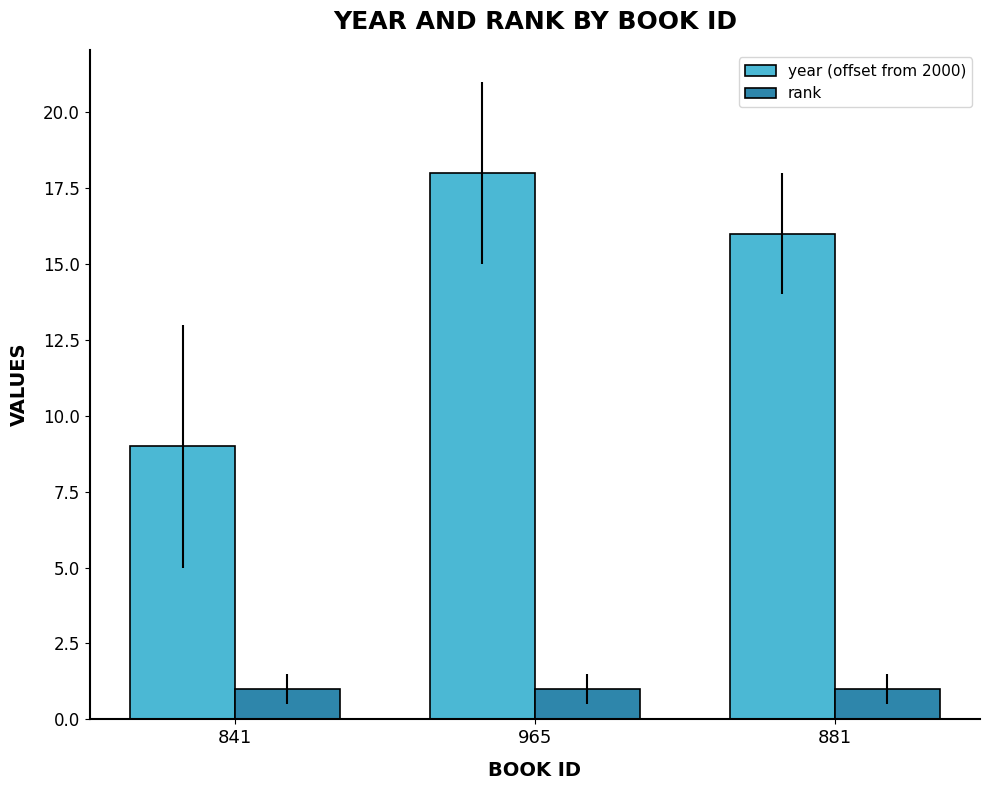

What position from the right is 881?

1